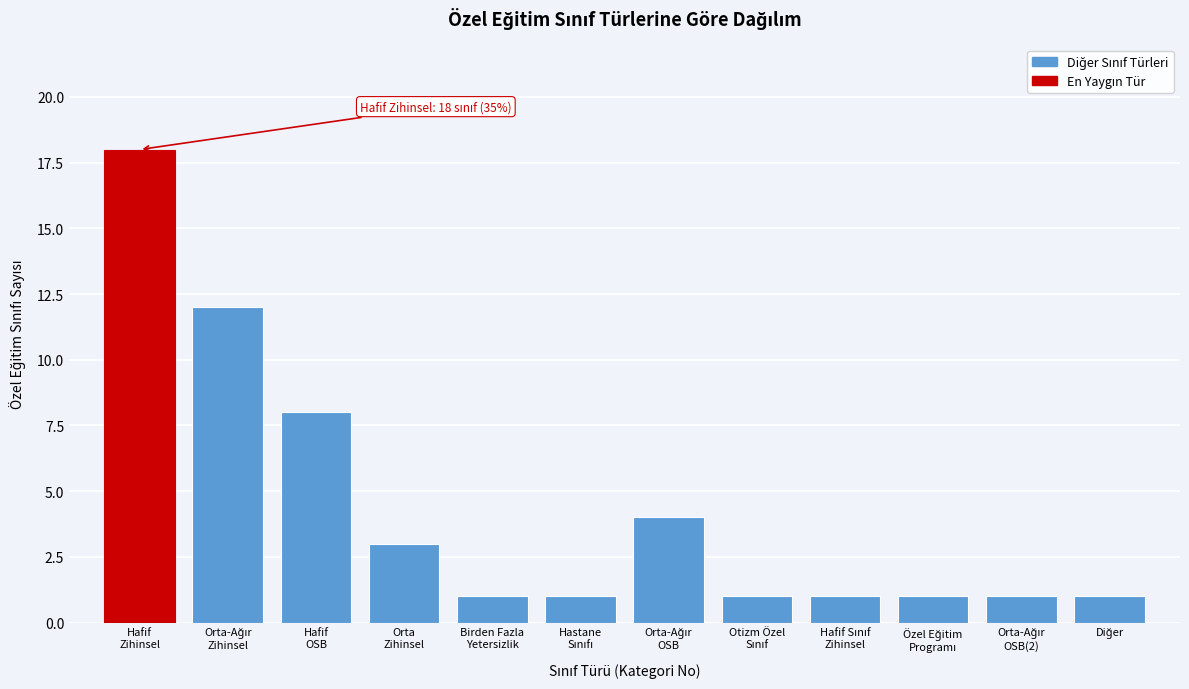

Reading right to left, what are all the values shown in this chart?

1	1	1	1	1	4	1	1	3	8	12	18